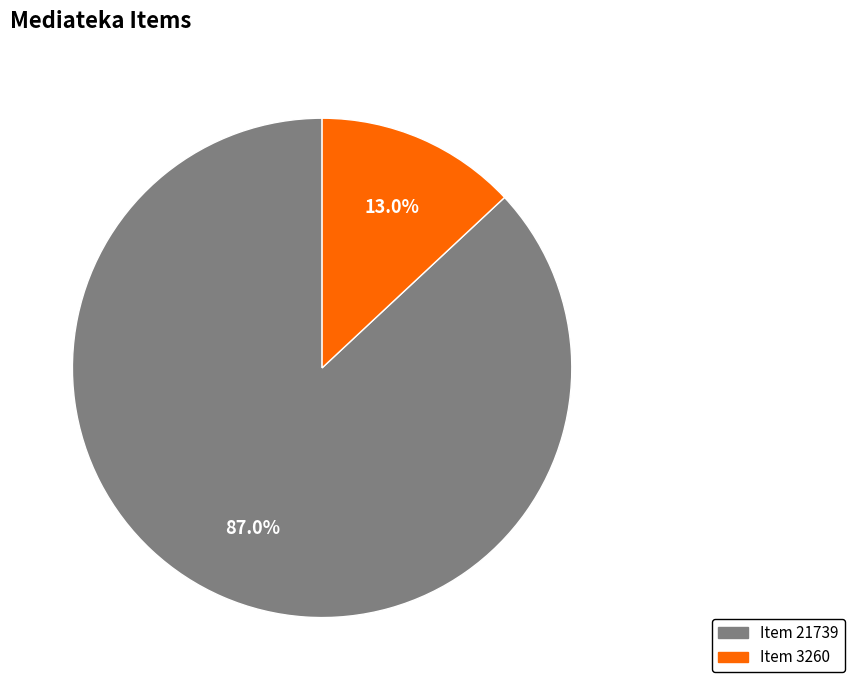

Rank the categories by value from highest to lowest.

Item 21739, Item 3260